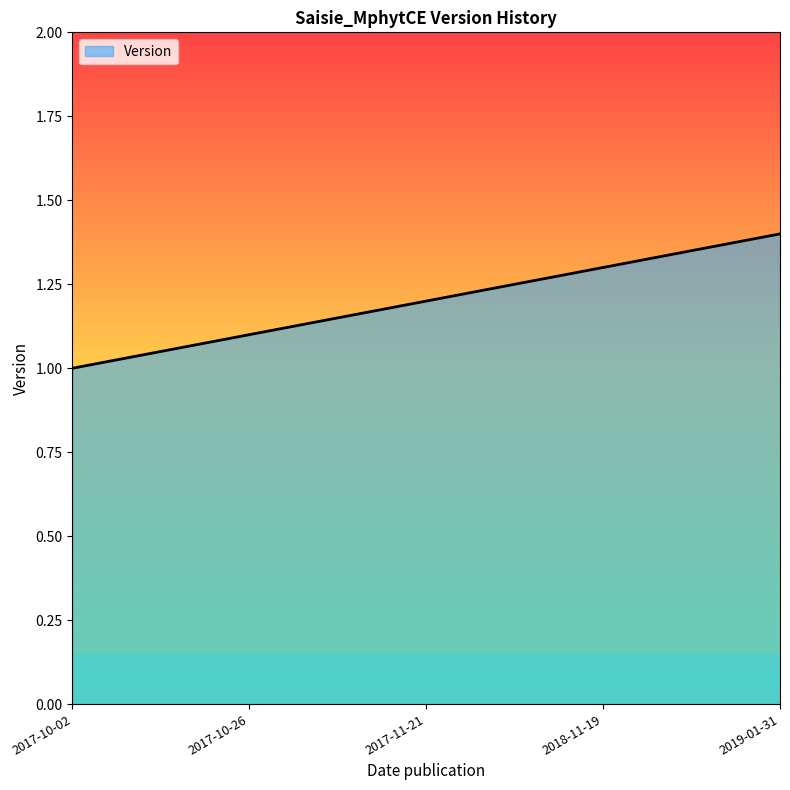

Is it true that the value at 2019-01-31 is 1.4?

True